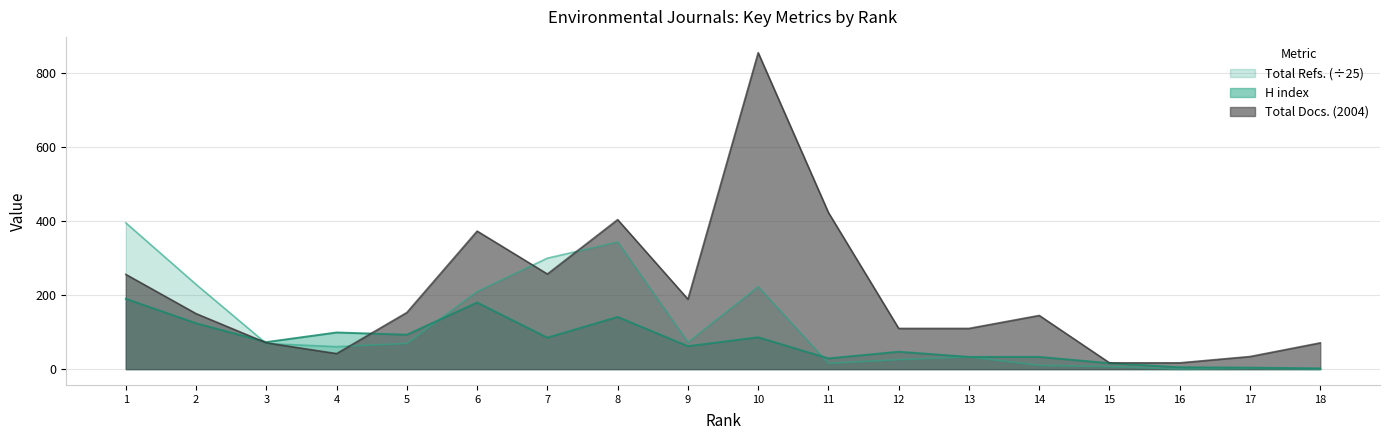

True or false: Total Docs. (2004) has more than 2 points higher than both neighbors.

True